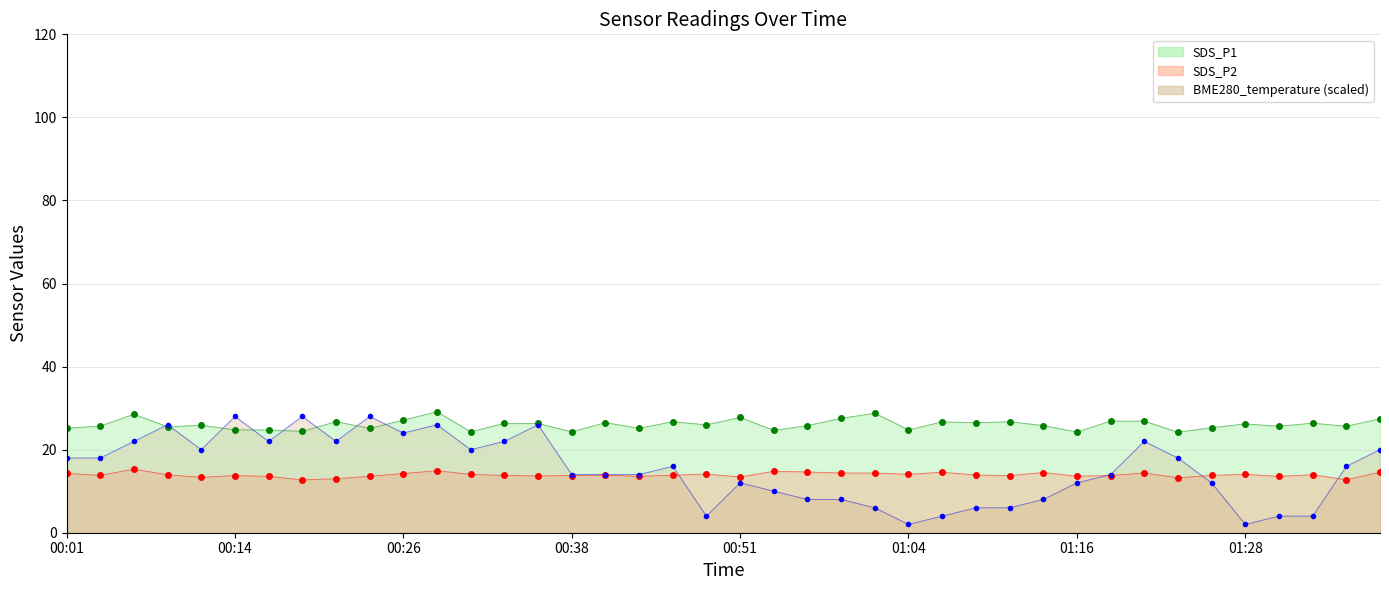

Which series has the largest range (max minus min)?

BME280_temperature